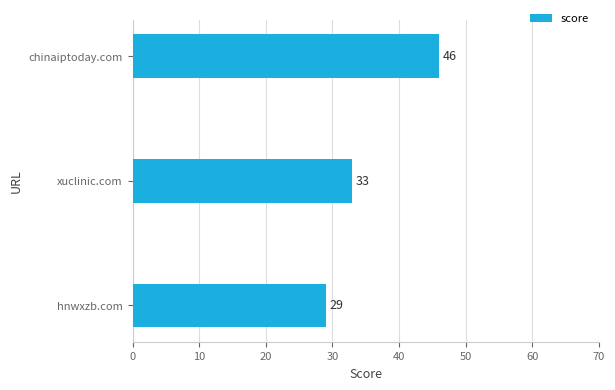

What value does the data have at hnwxzb.com?

29